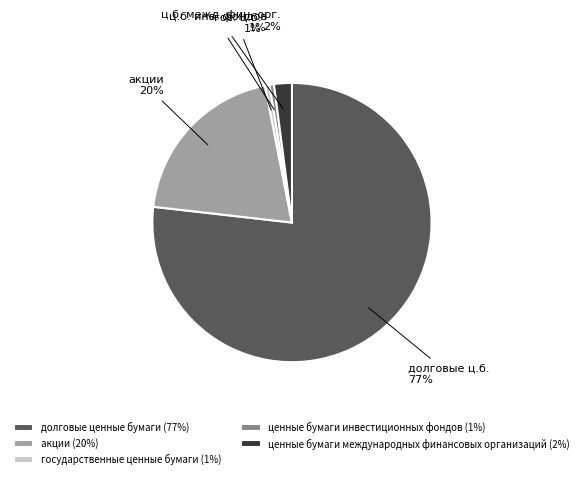

Is the sum of ценные бумаги международных финансовых организаций and государственные ценные бумаги greater than half?

No